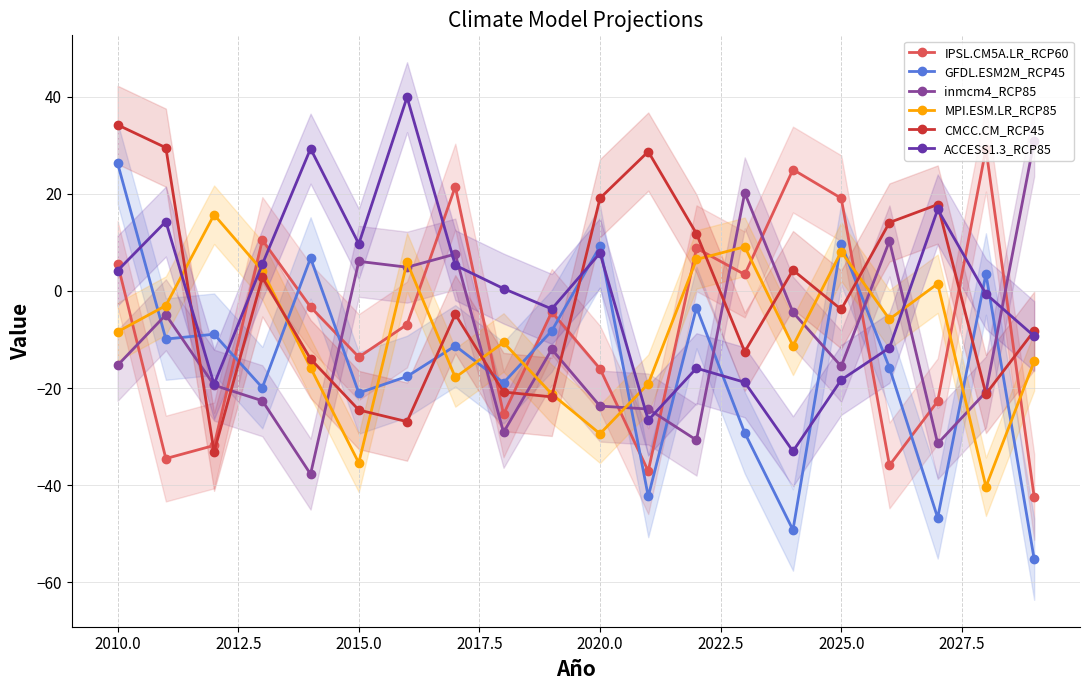

How many series are shown in this chart?

6